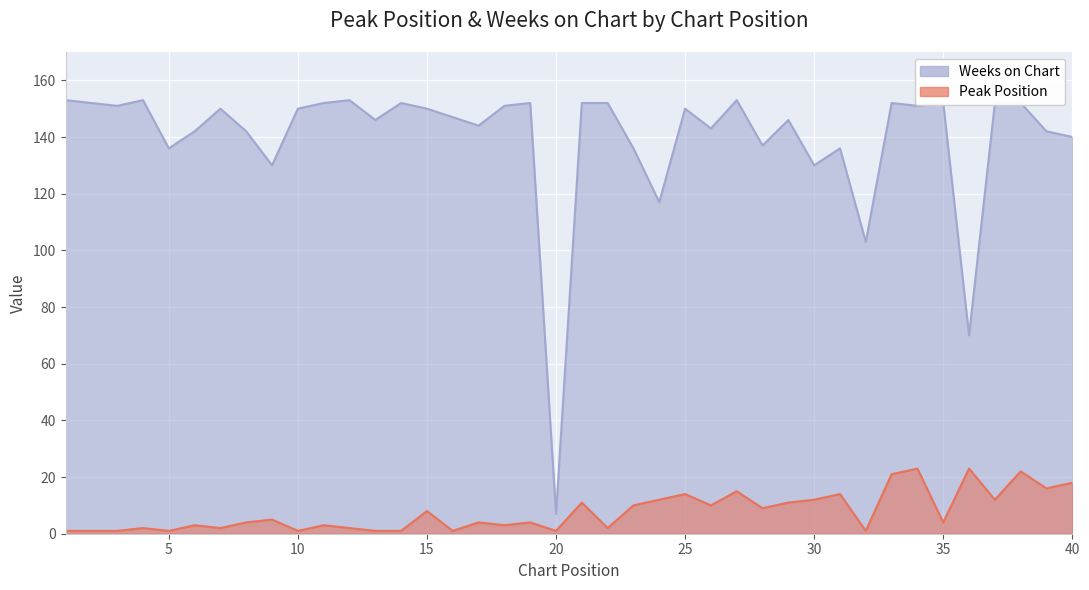

At how many categories does at least one series exceed 107?

37